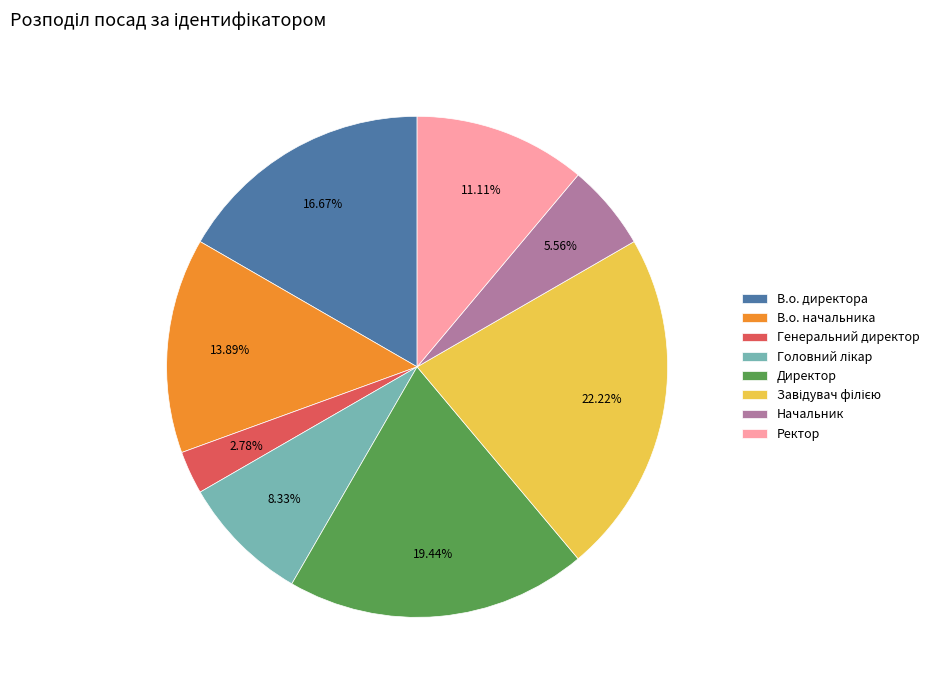

Is there a majority slice in this chart?

No